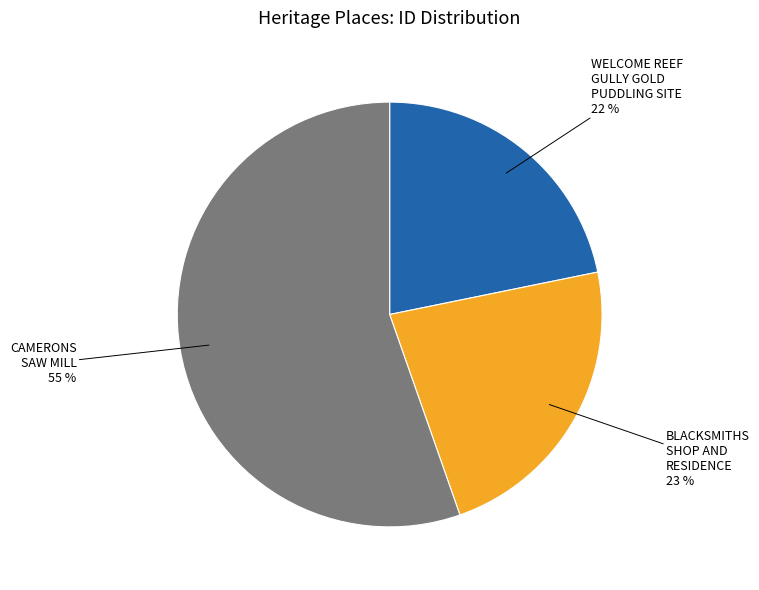

Is there any slice that represents more than half of the pie?

Yes